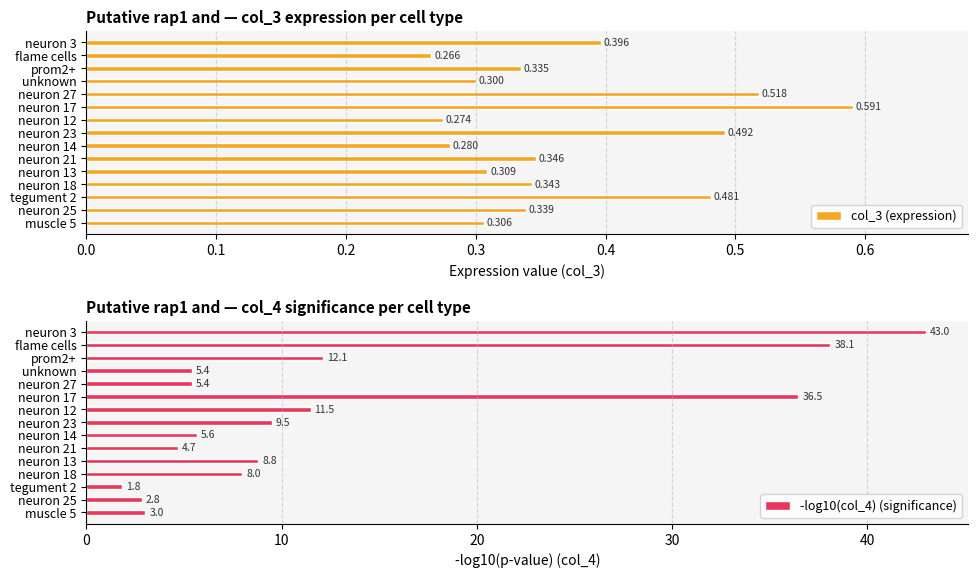

Reading left to right, transcribe all the data shown in this chart.

col_3 (expression): 0.3	0.3	0.5	0.3	0.3	0.3	0.3	0.5	0.3	0.6	0.5	0.3	0.3	0.3	0.4
-log10(col_4) (significance): 3.0	2.8	1.8	8.0	8.8	4.7	5.6	9.5	11.5	36.5	5.4	5.4	12.1	38.1	43.0